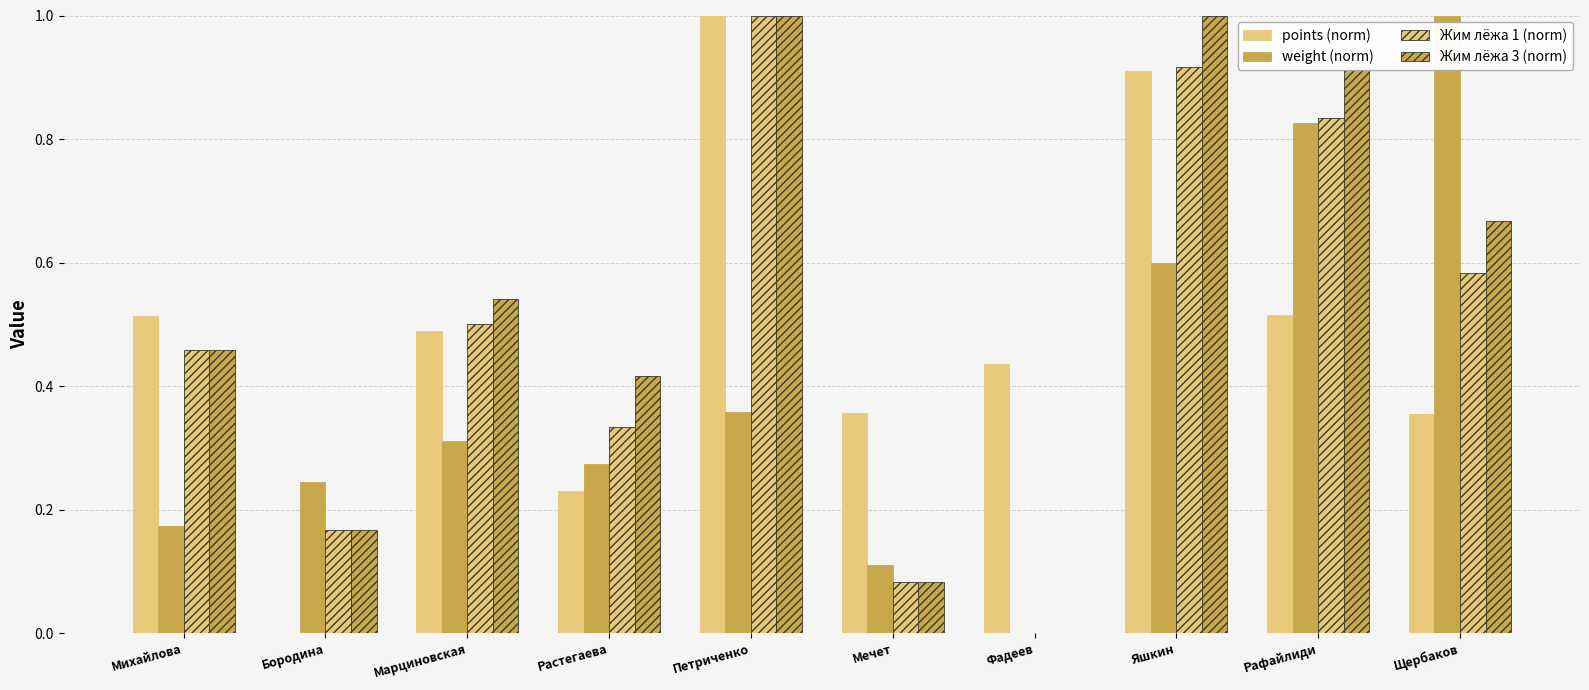

What is the total value across all series at Фадеев?

0.4